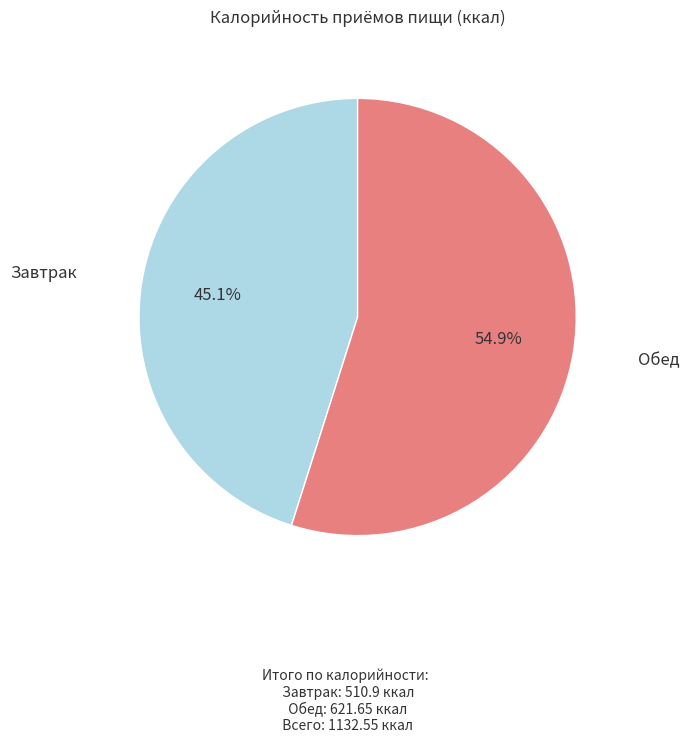

Is there a majority slice in this chart?

Yes